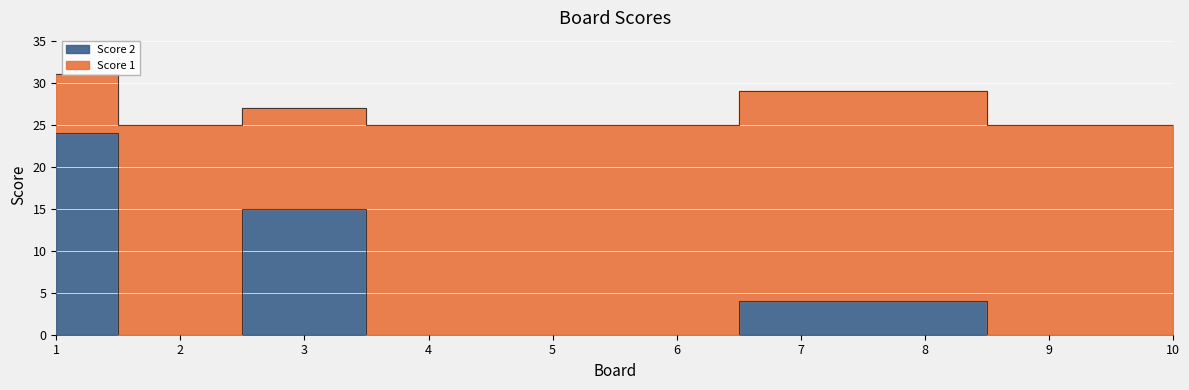

List the labels in order of value, smallest first.

2, 4, 5, 6, 9, 10, 7, 8, 3, 1